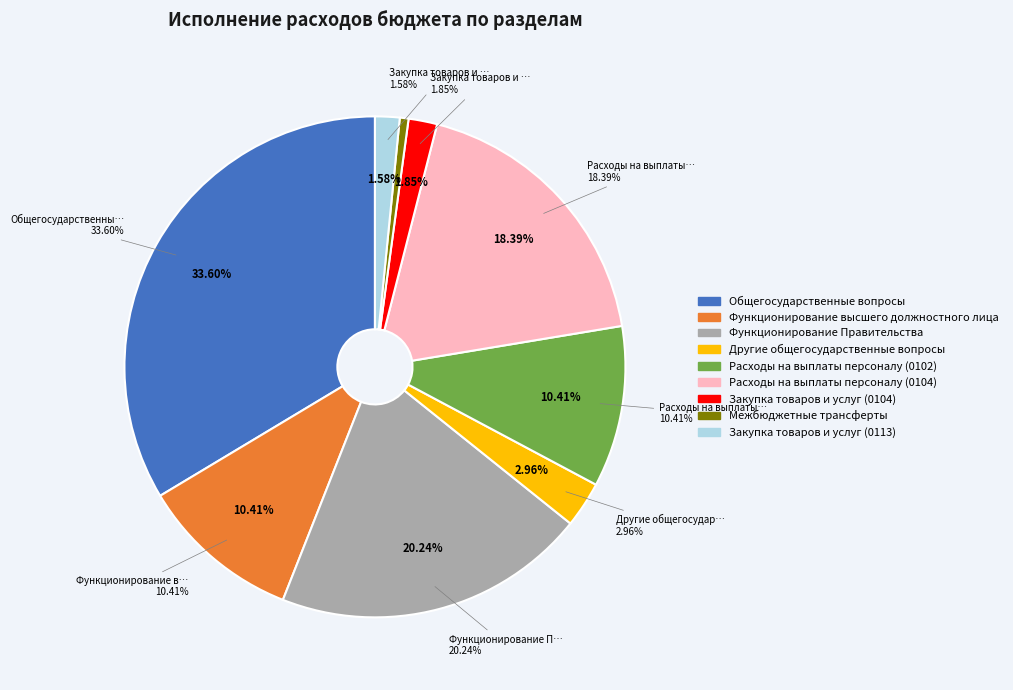

Does any single category account for the majority?

No